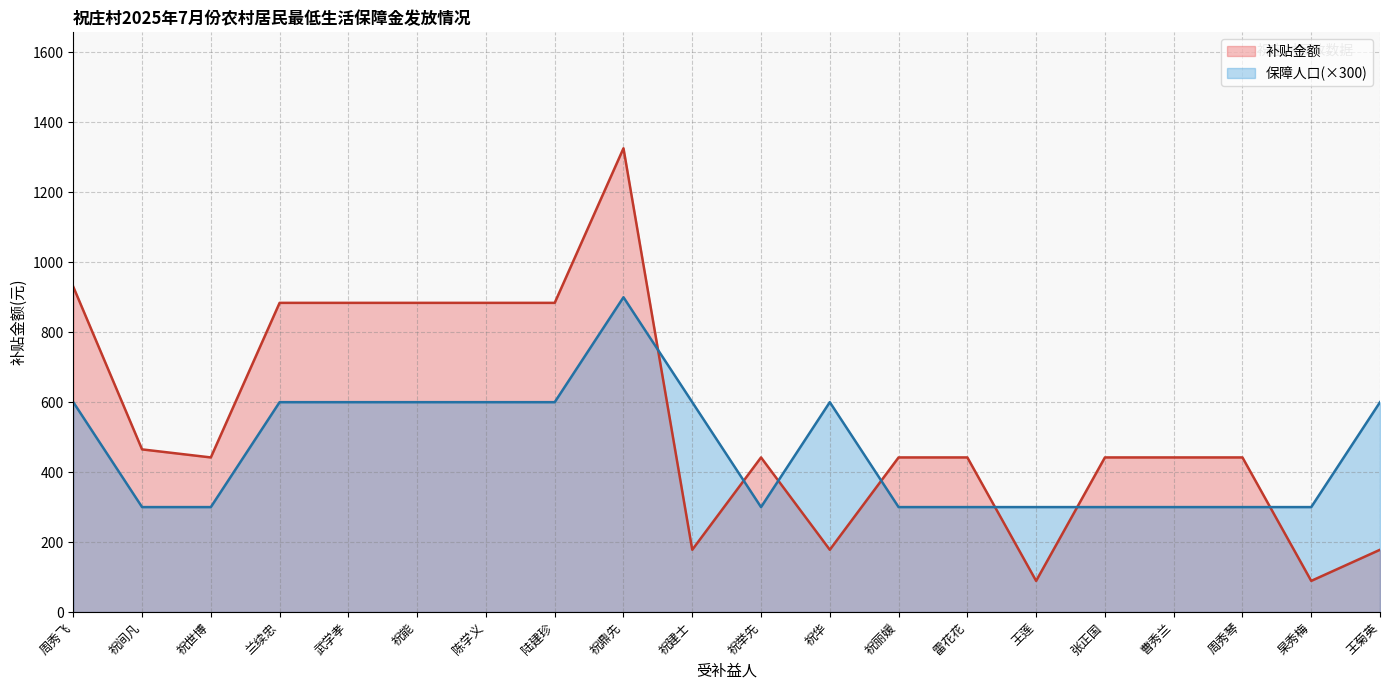

Count the number of categories in the chart.

20